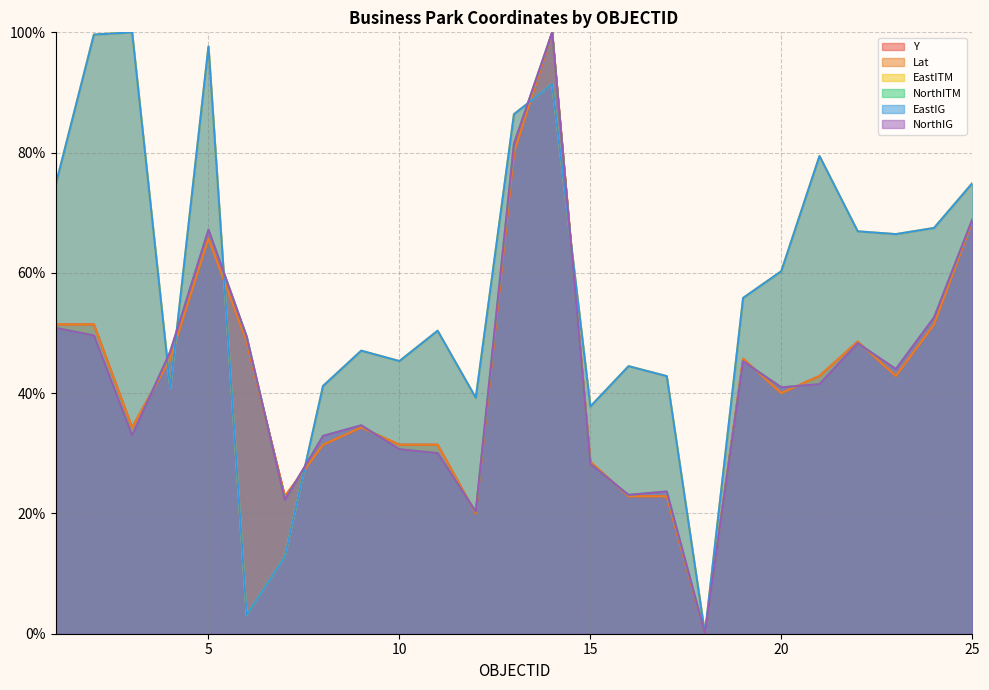

Where does the EastITM series first go above 55?

1